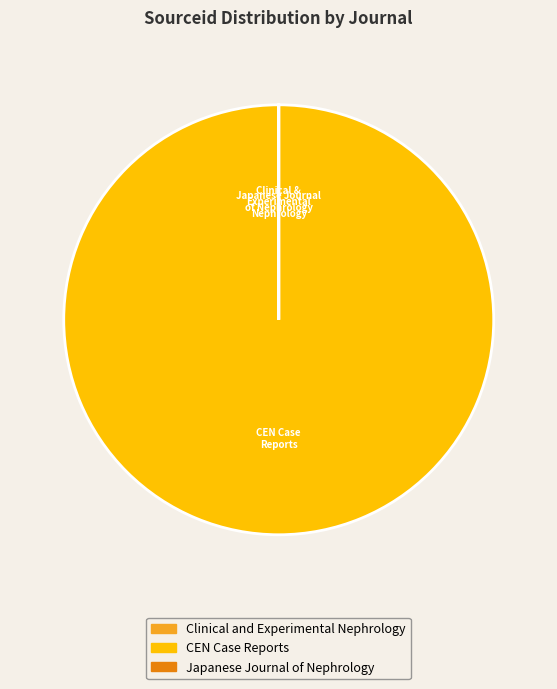

True or false: CEN Case Reports accounts for 100% of the total.

True